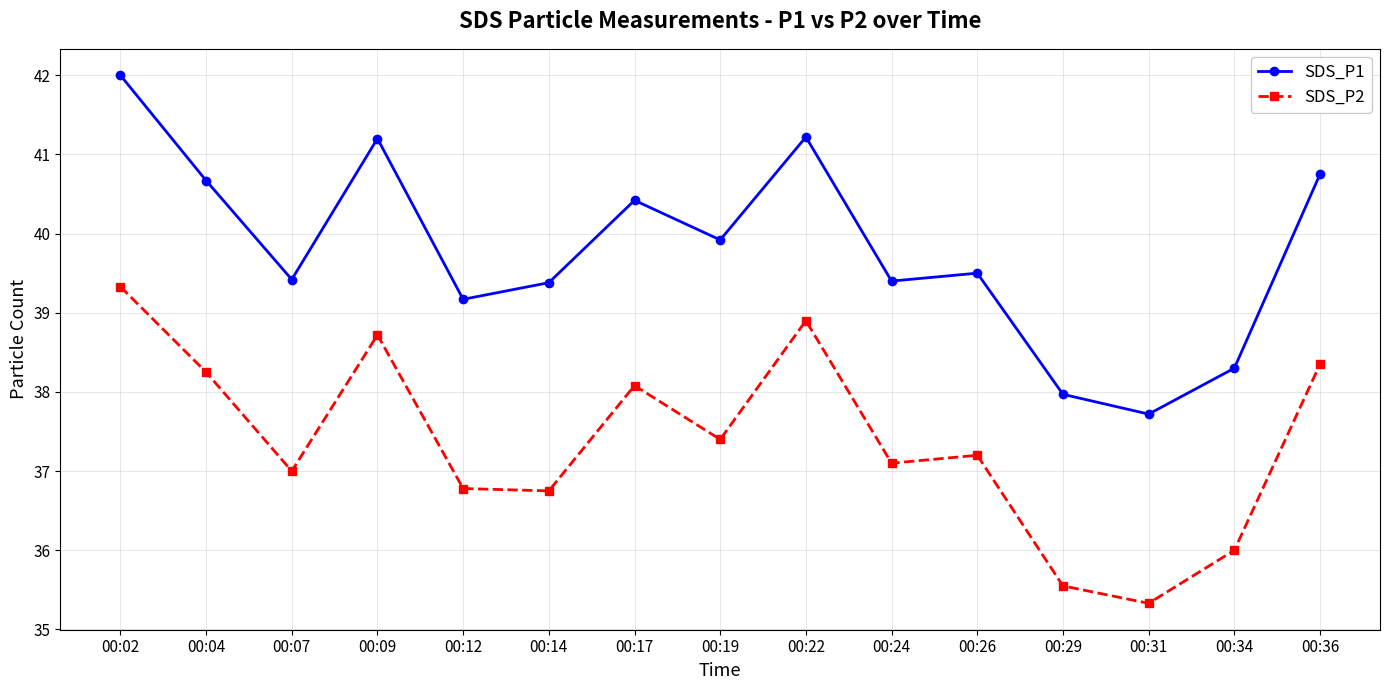

How many values in the SDS_P1 series are below 39?

3